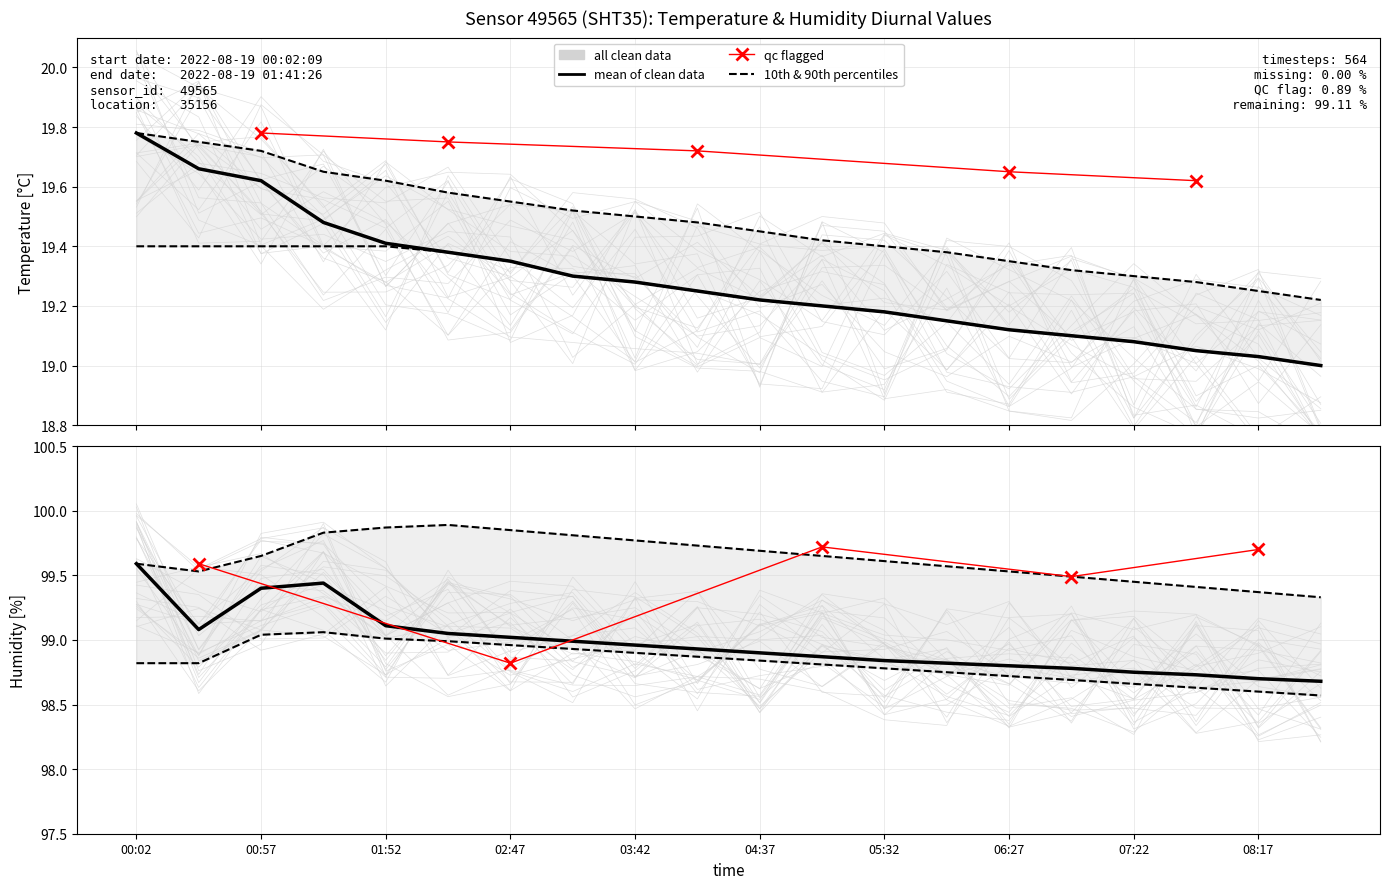

What is the minimum value for humidity_p90?

99.3